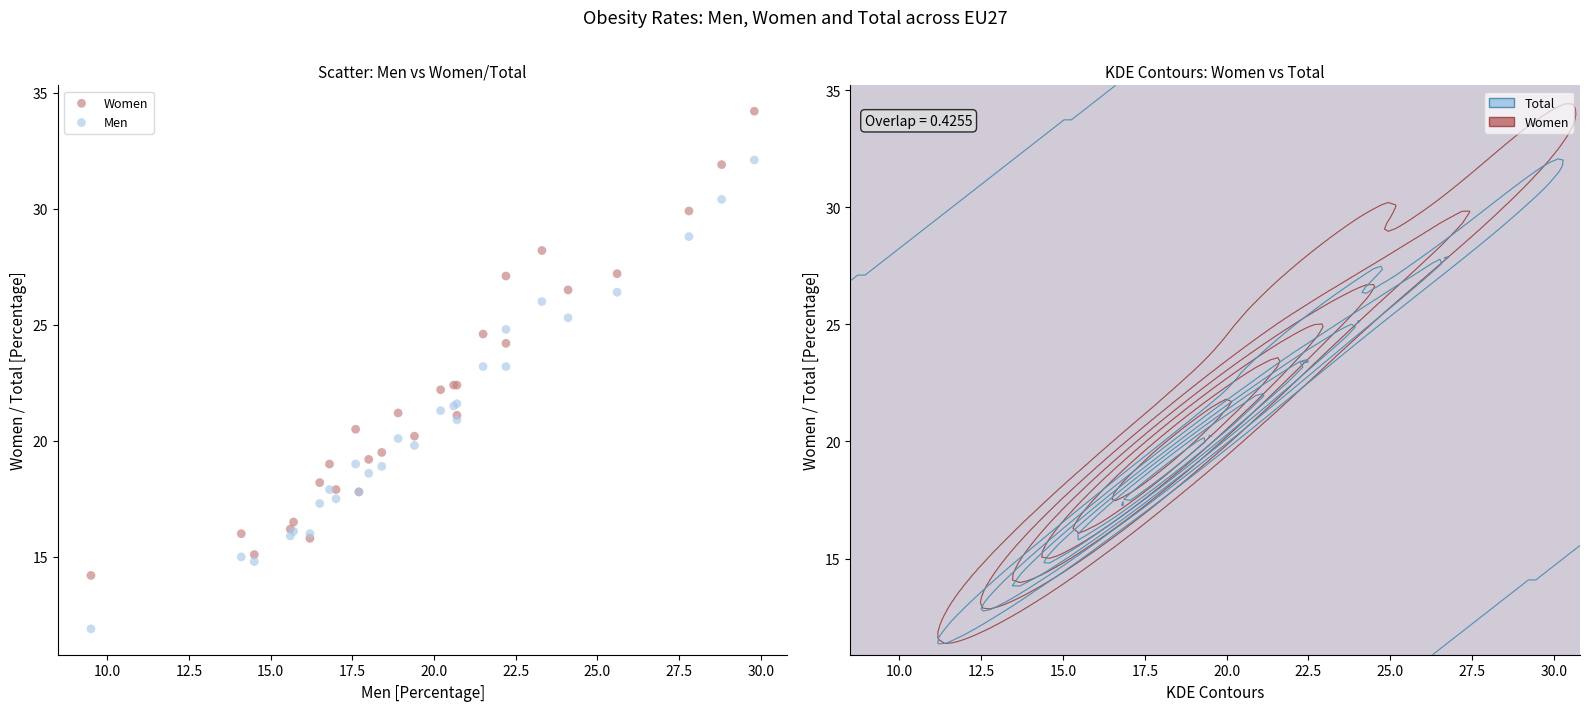

What is the X range (max minus min) for the scatter plot?

20.3